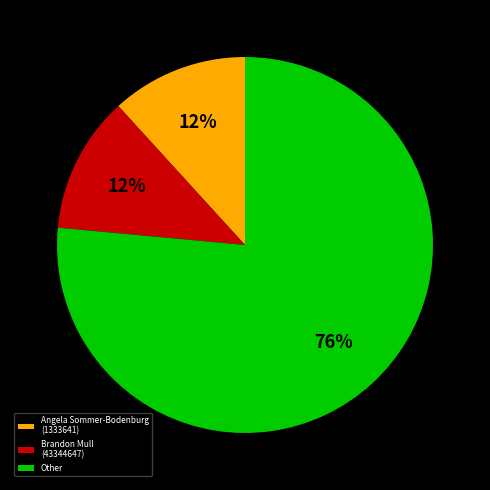

Is the sum of Angela Sommer-Bodenburg (1333641) and Other greater than half?

Yes